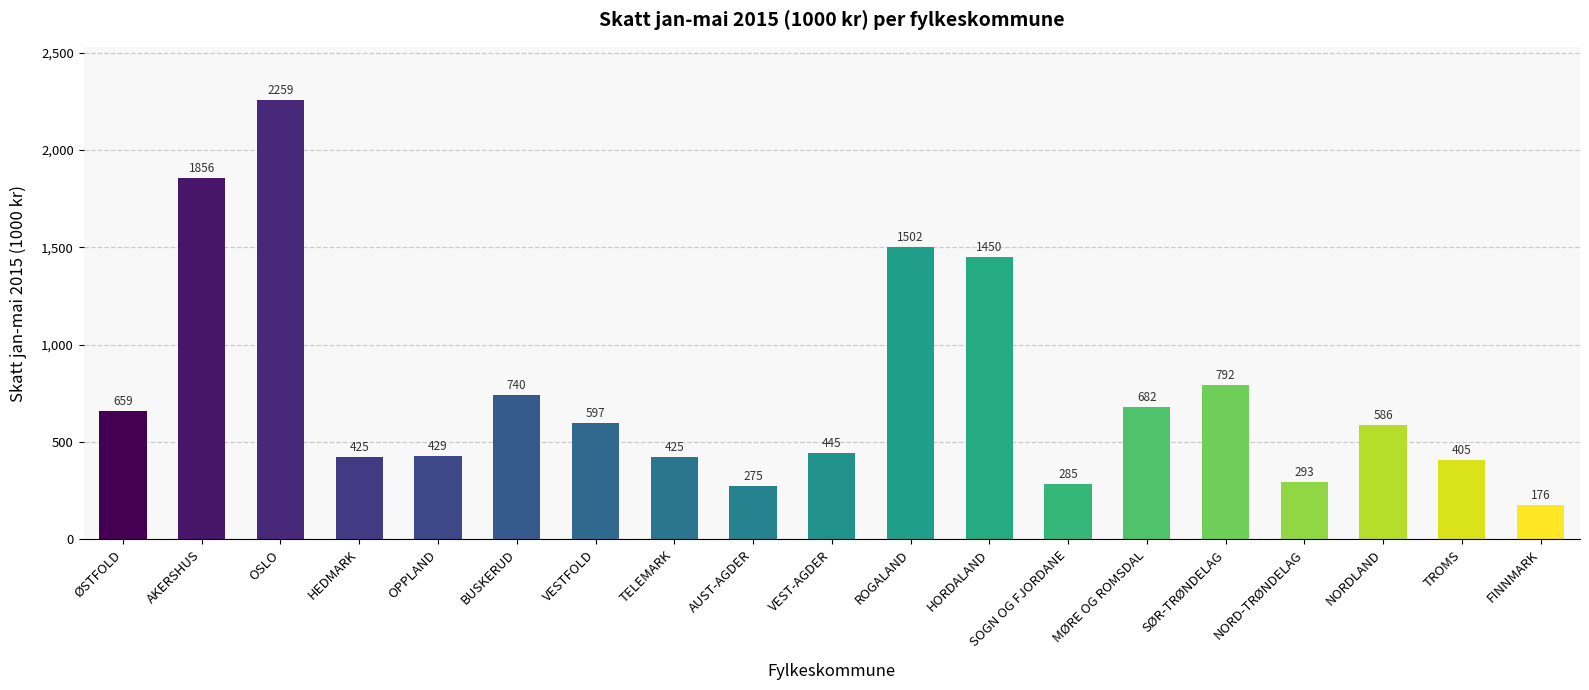

What is the average value?

751686